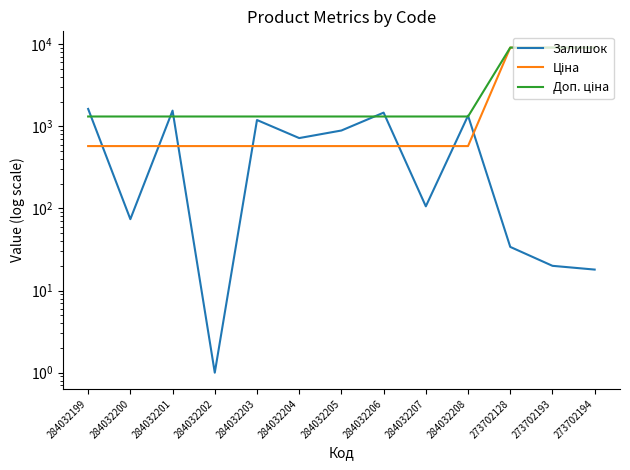

What is the value of the Ціна point at the 3rd from the left?

574.5